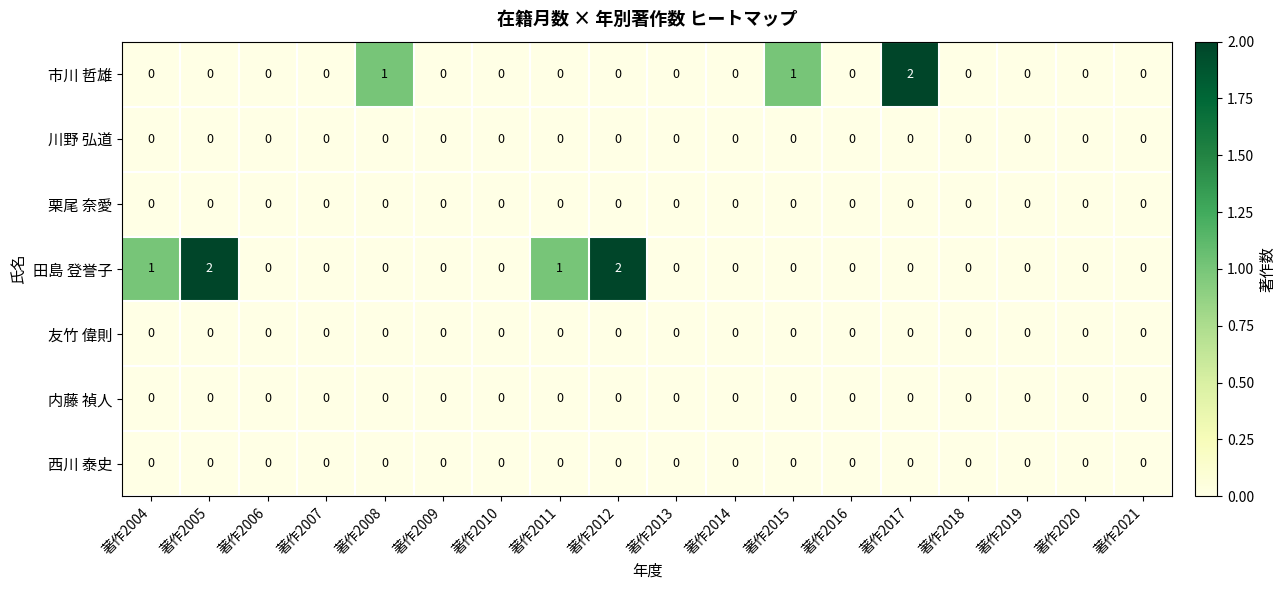

Which series has the largest total across all categories?

田島 登誉子